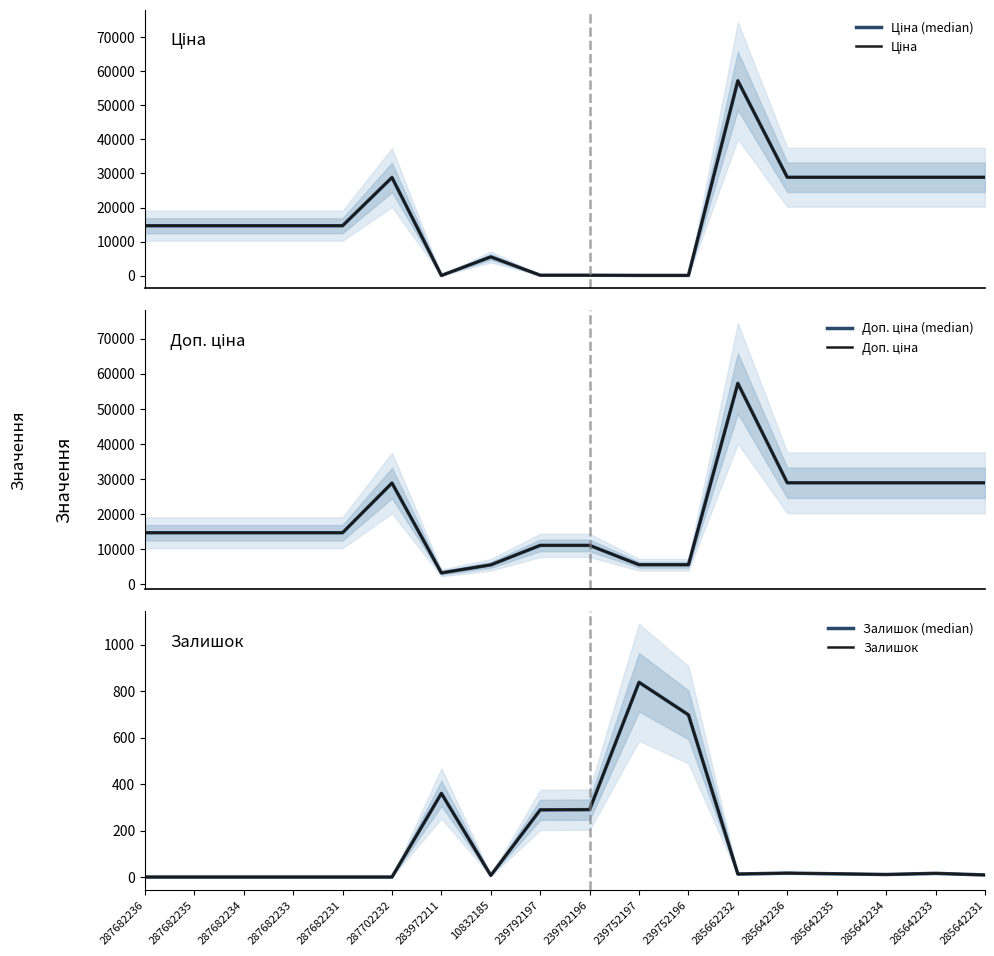

What is the sum of the Ціна values at 287682233 and 285642235?

43539.9